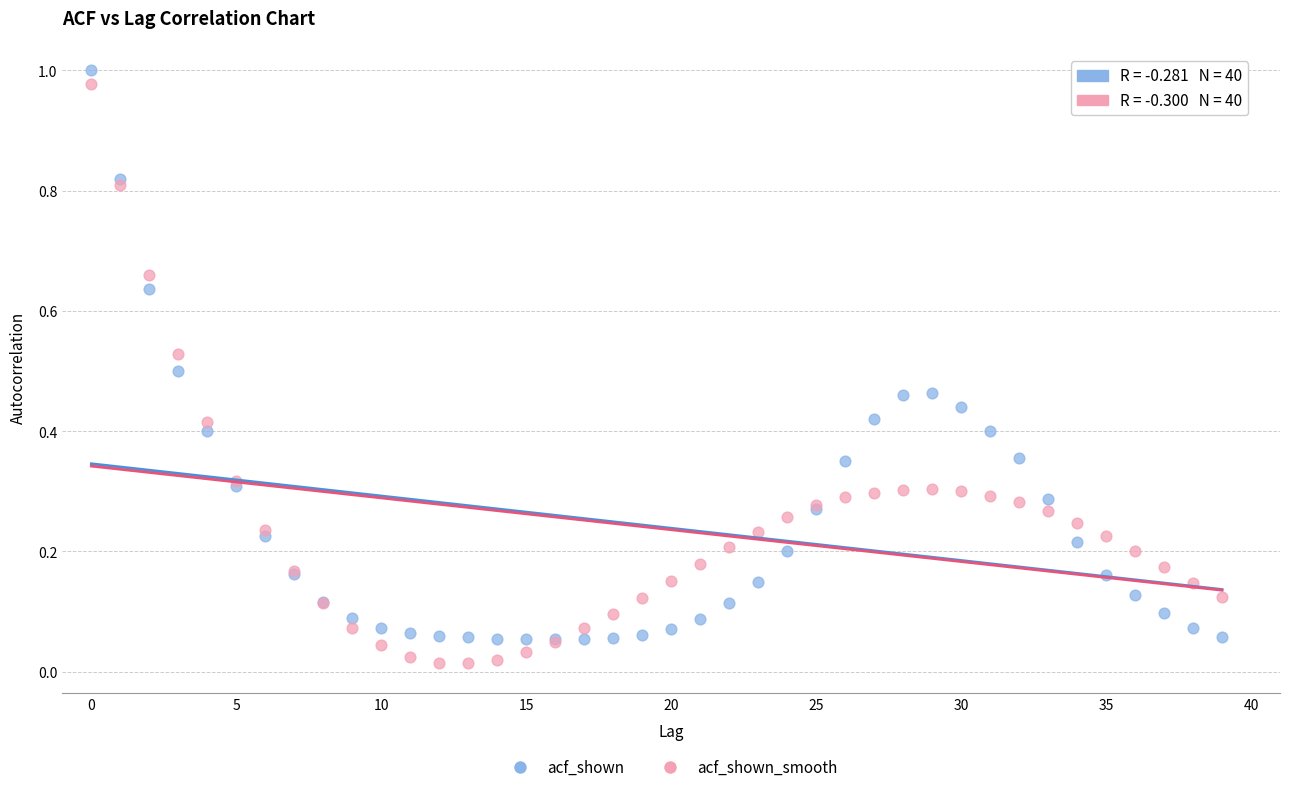

Which series has the widest spread of Y values?

acf_shown_smooth